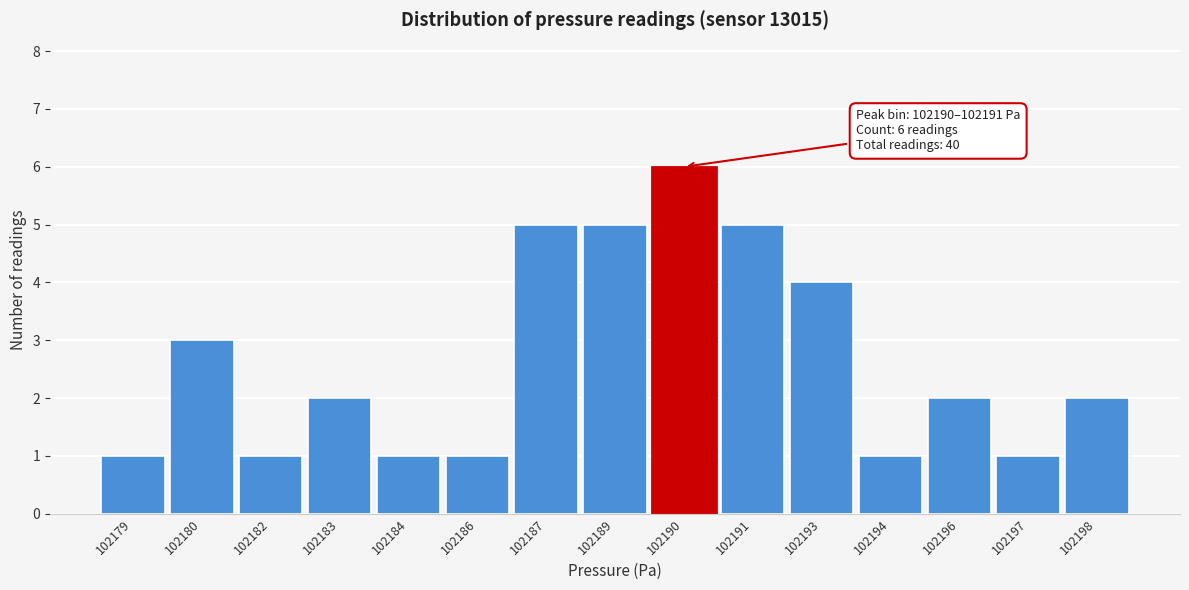

Reading right to left, list all the values displayed in this chart.

102198=2	102197=1	102196=2	102194=1	102193=4	102191=5	102190=6	102189=5	102187=5	102186=1	102184=1	102183=2	102182=1	102180=3	102179=1